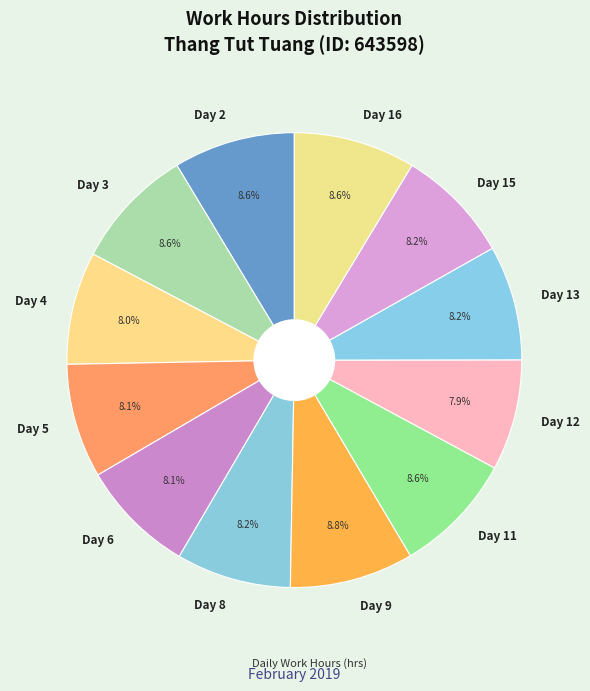

How many segments does this pie chart have?

12